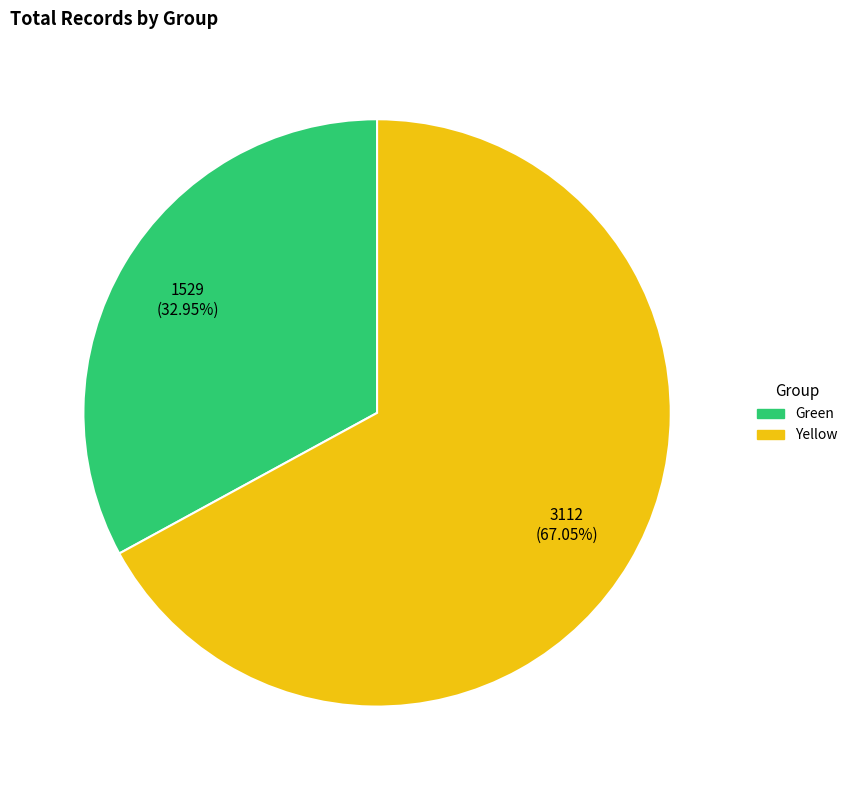

Does any single category account for the majority?

Yes